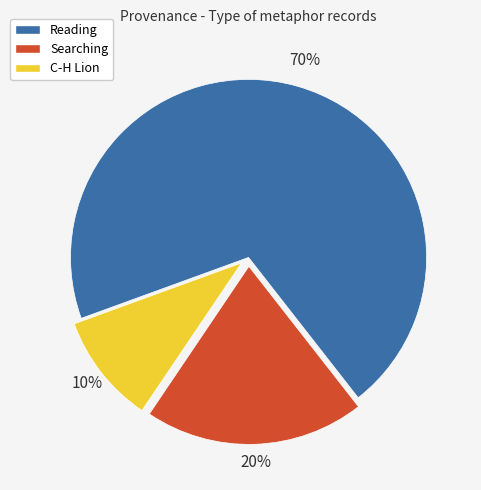

To the nearest percent, what is the difference between the largest and smallest slice percentages?

60%